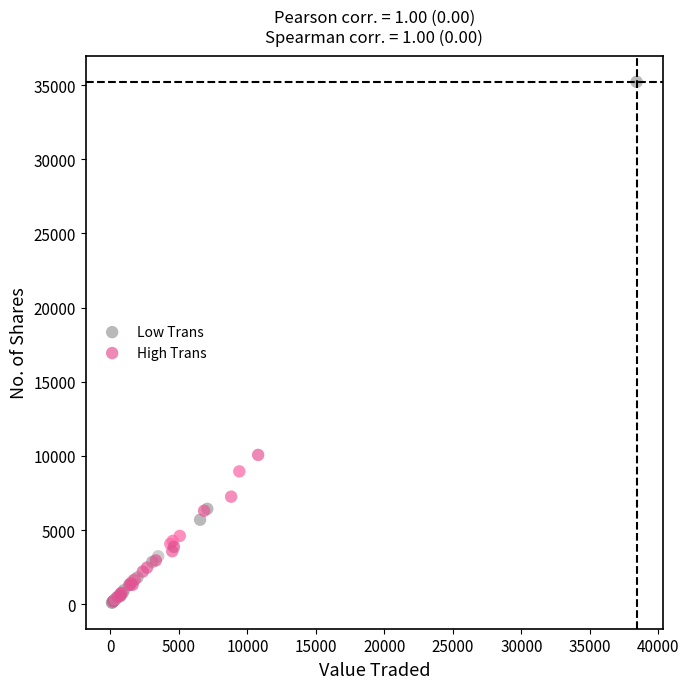

What are all the series names shown in the legend?

Low Trans, High Trans